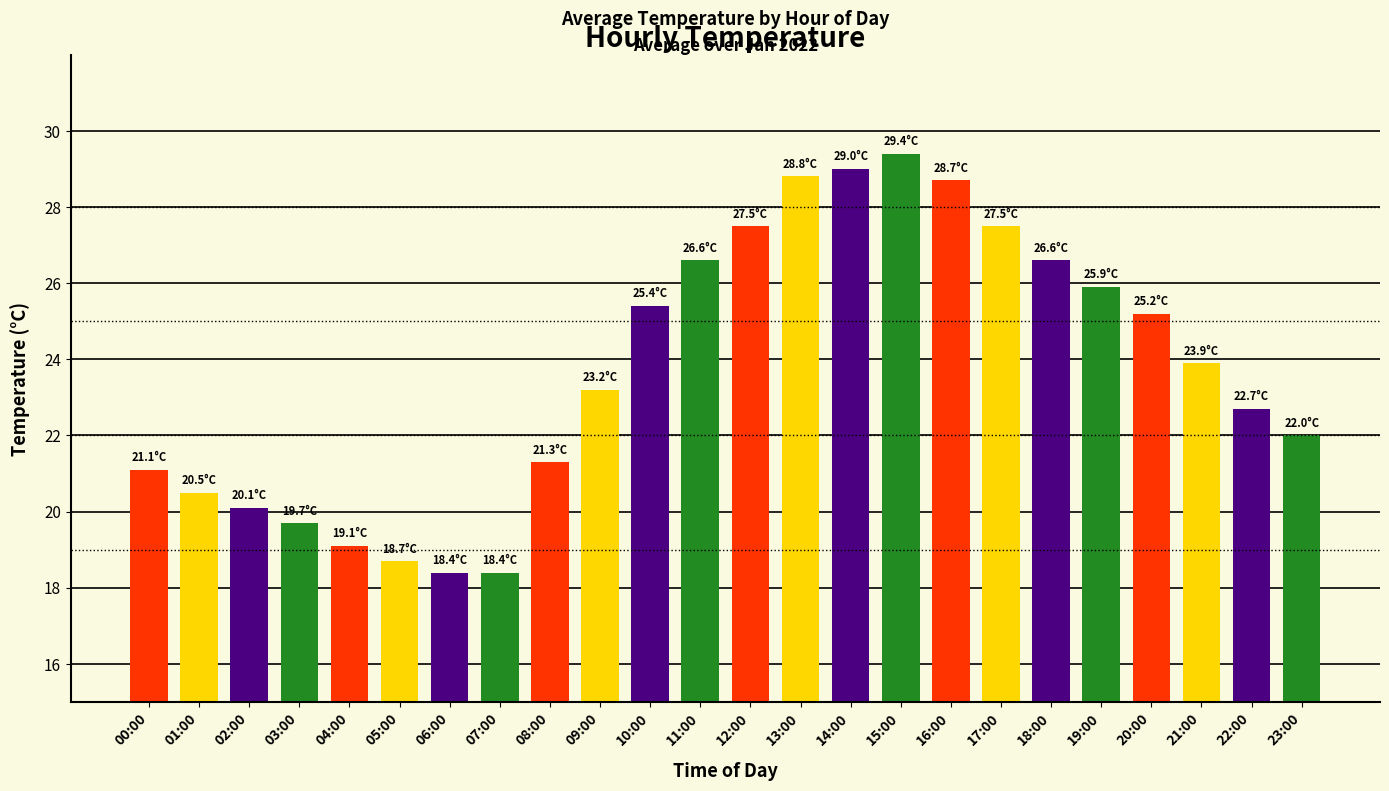

What is the sum of the values at 01:00 and 16:00?

49.2